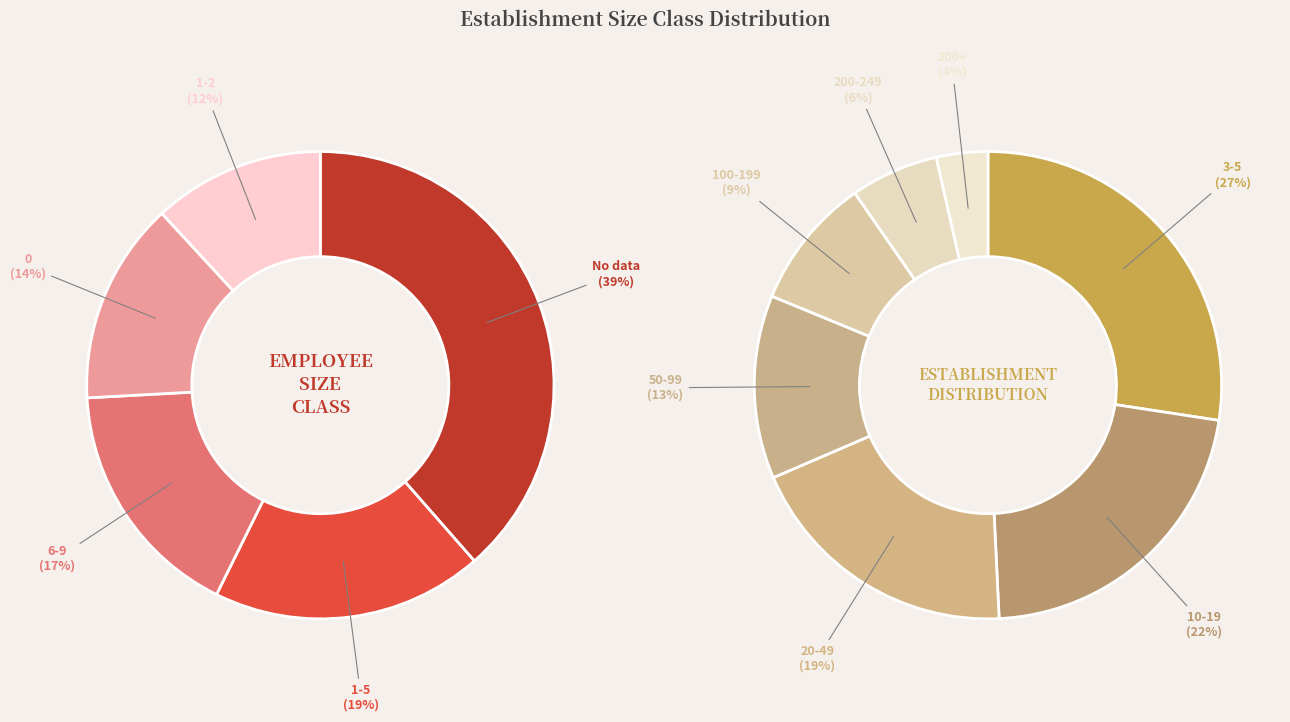

Rank the categories by value from lowest to highest.

43, 32, 31, 22, 21, 12, 02, 01, 00, 11, 03, NN